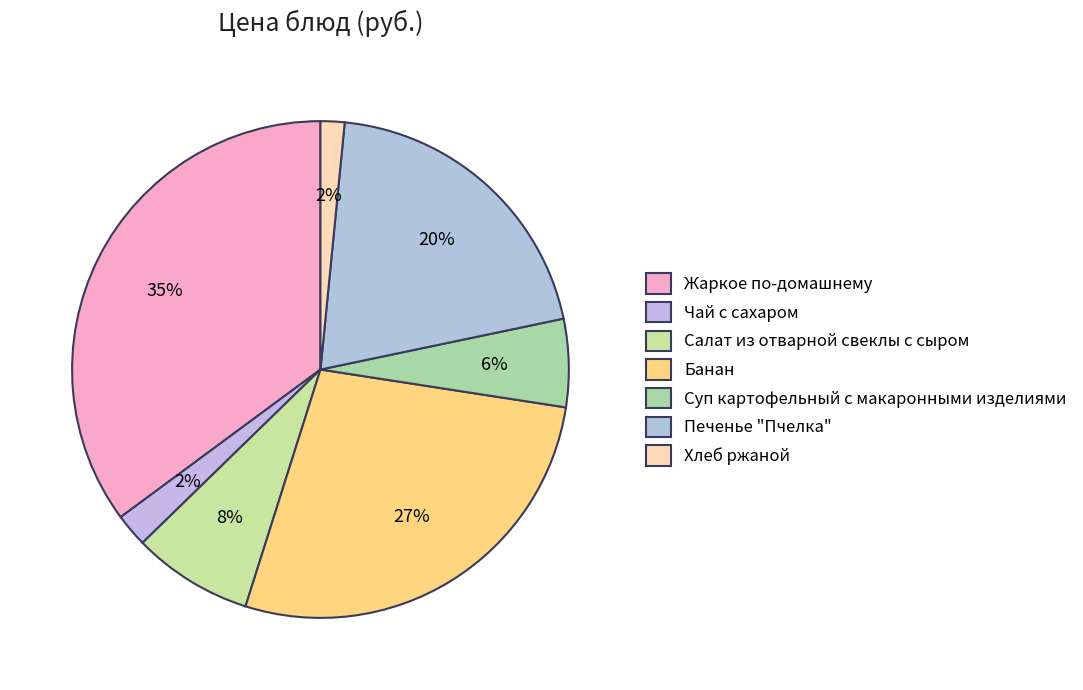

What is the largest slice in the pie chart?

Жаркое по-домашнему